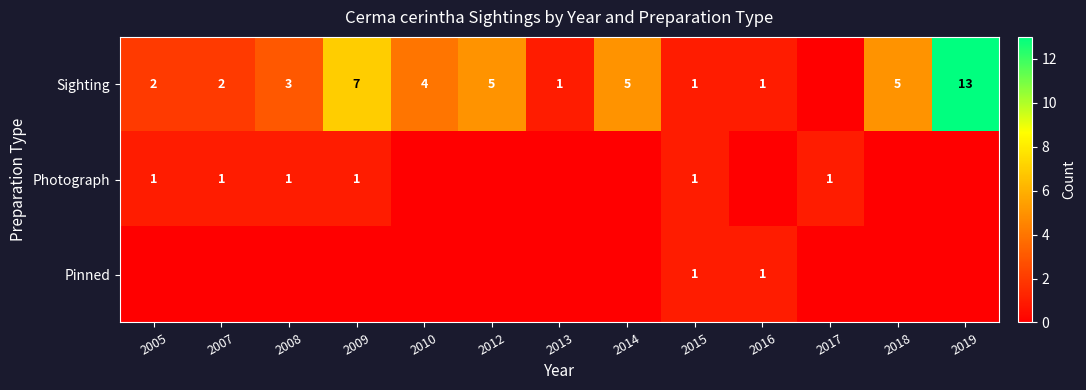

The value of Sighting at 2010 is 7. True or false?

False